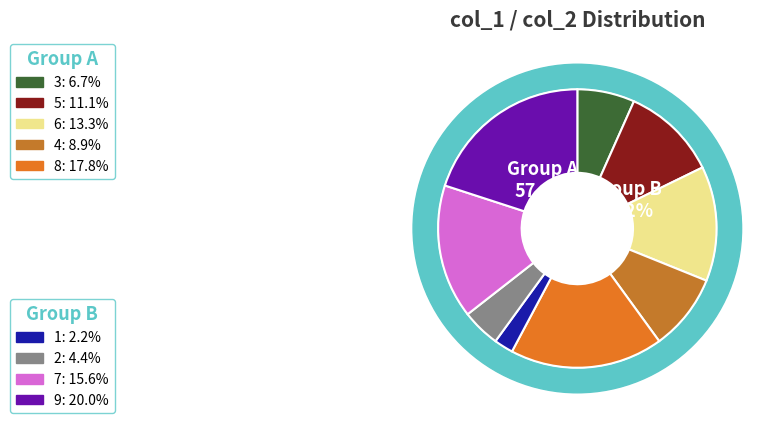

Count the number of slices in the pie.

9